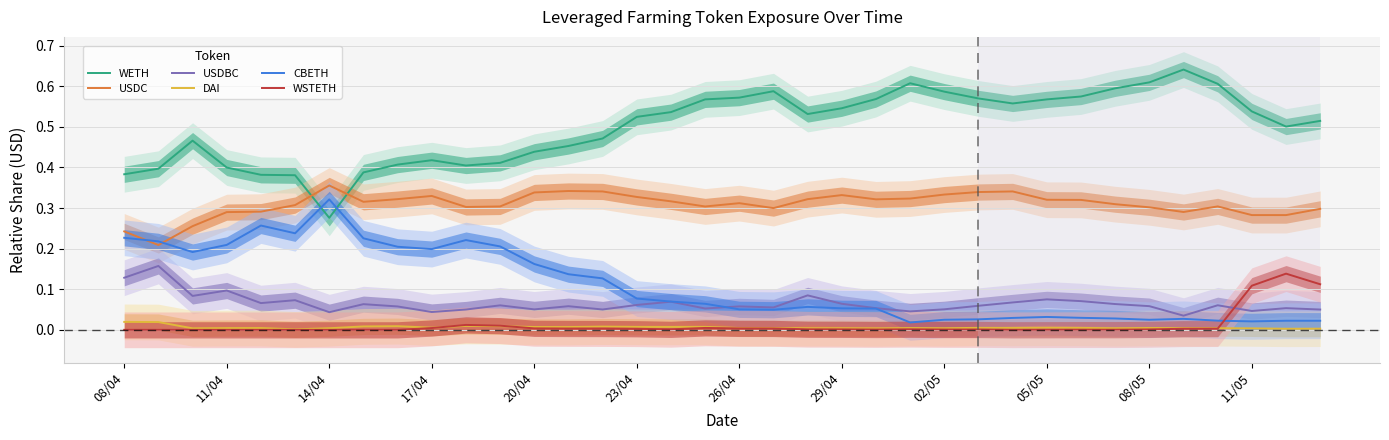

What is the spread (max minus min) of values at 32?

0.6